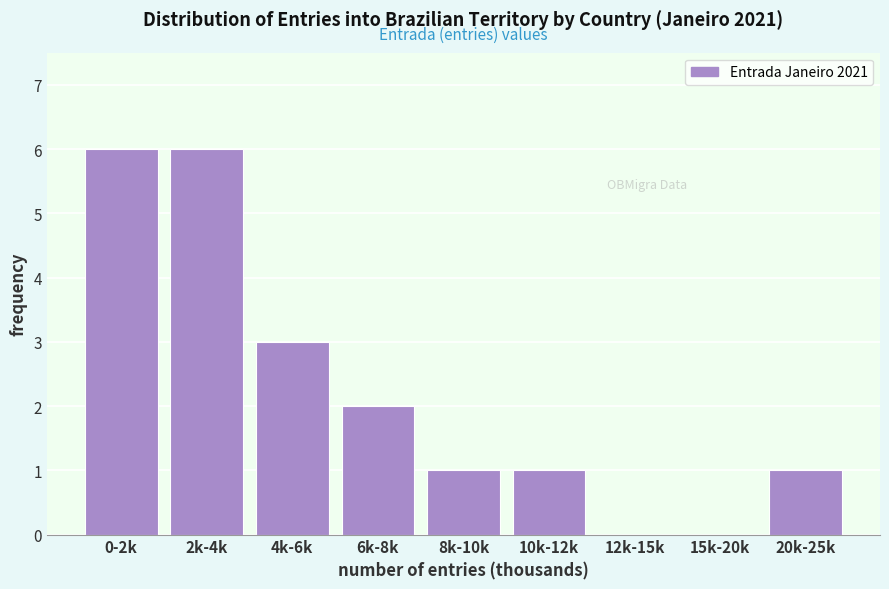

Reading left to right, extract all data points from this chart.

0-2k=6	2k-4k=6	4k-6k=3	6k-8k=2	8k-10k=1	10k-12k=1	12k-15k=0	15k-20k=0	20k-25k=1